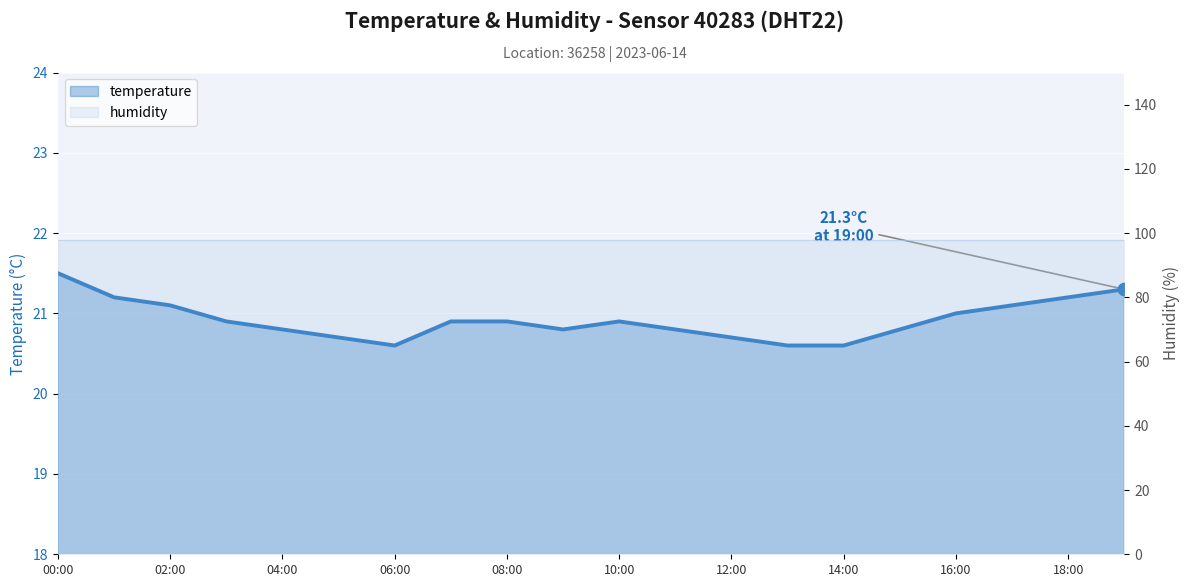

Which has a higher value, 17:00 or 00:00?

00:00